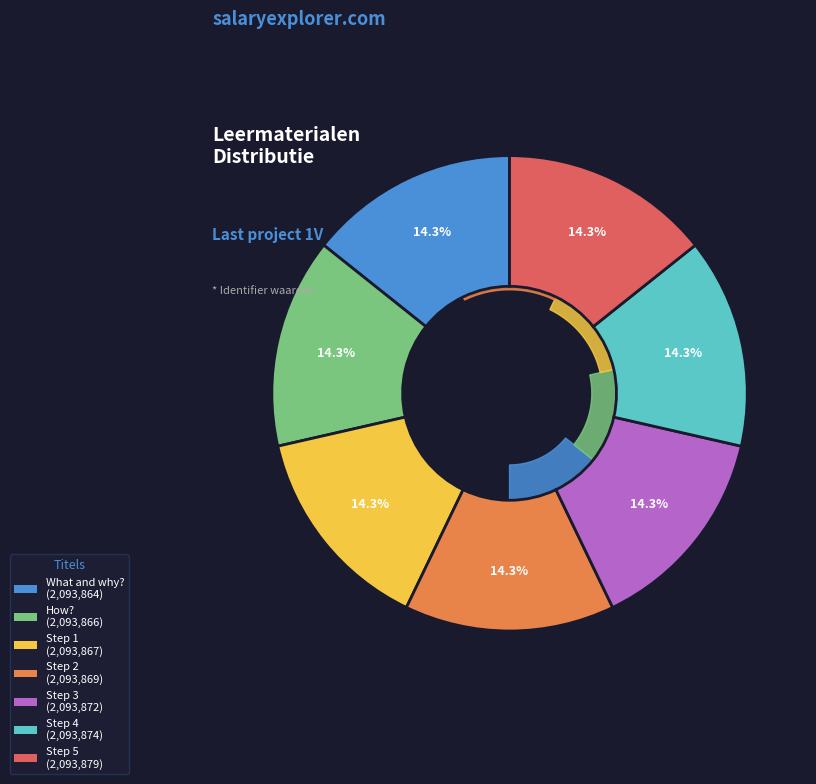

What percentage is the How? slice, to the nearest percent?

14%